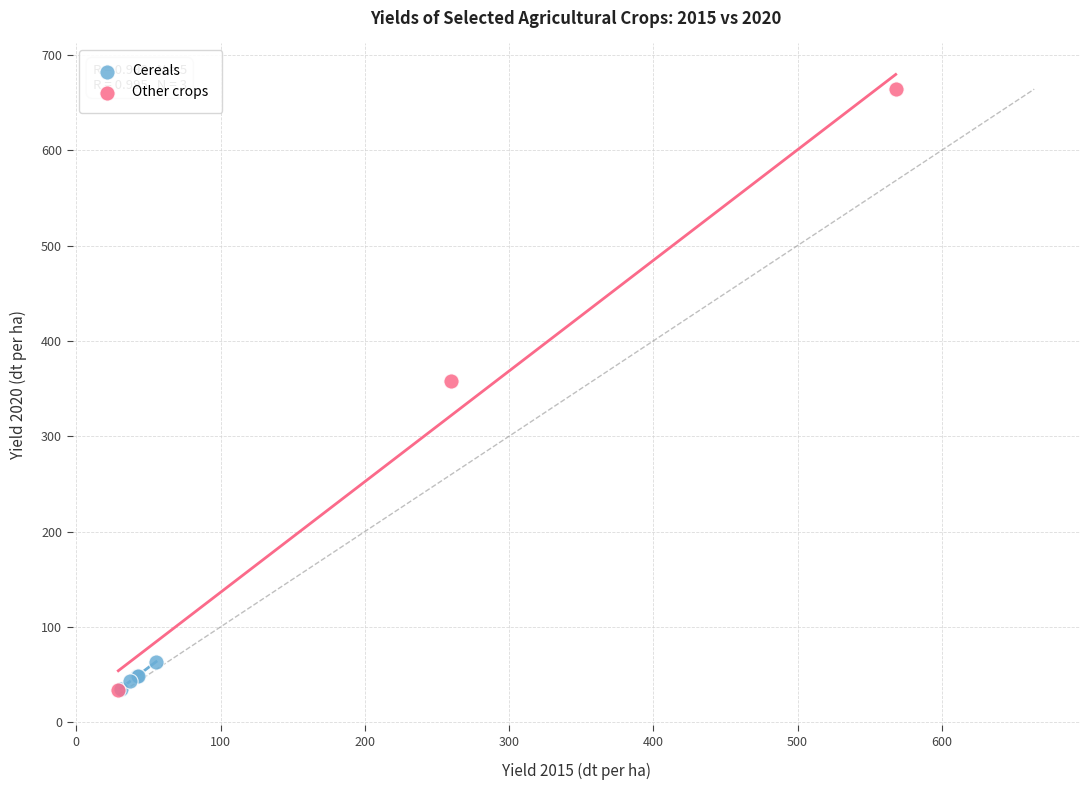

Which series reaches the maximum Y coordinate?

Other crops